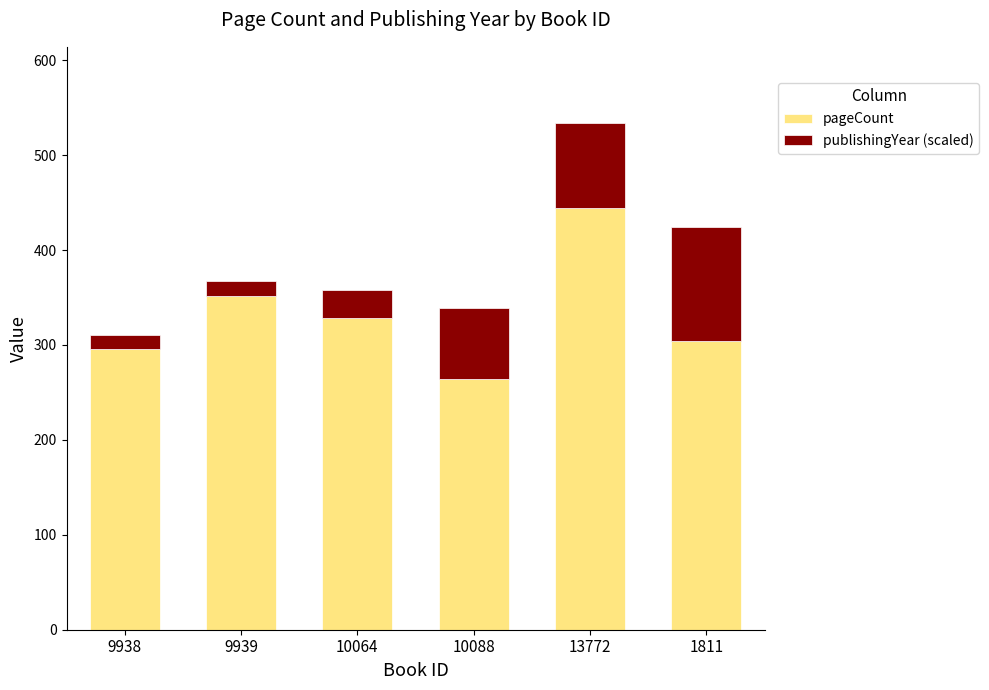

Which category has the lowest value in the pageCount series?

10088